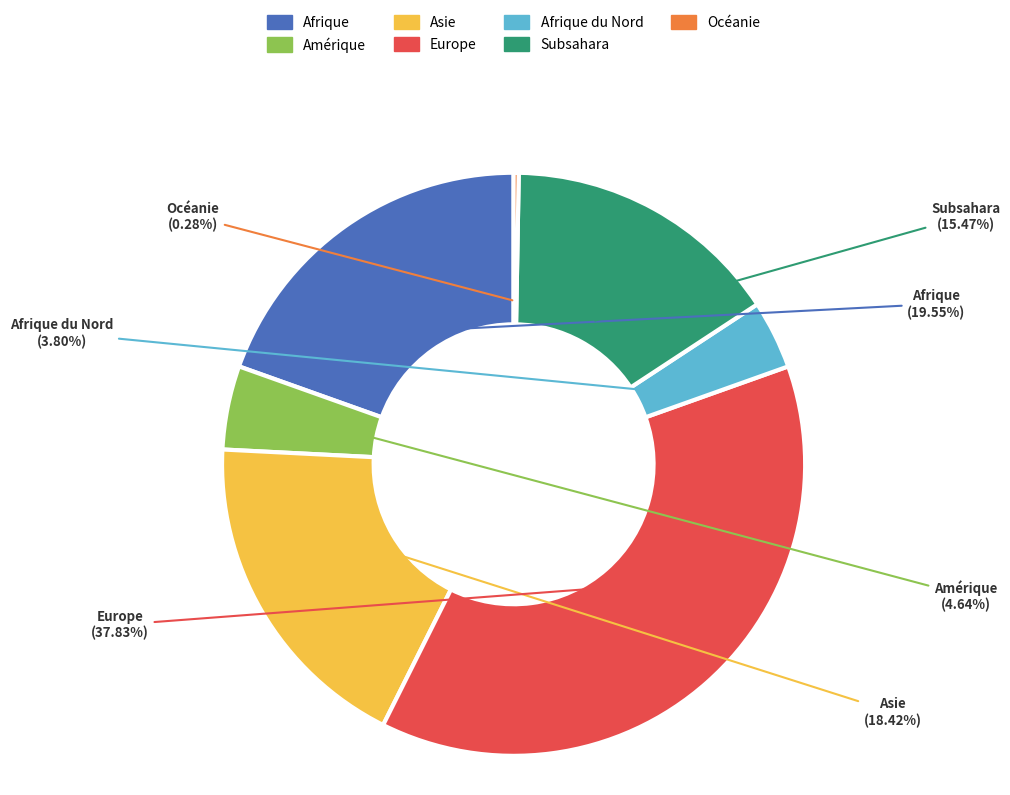

Is there any slice that represents more than half of the pie?

No